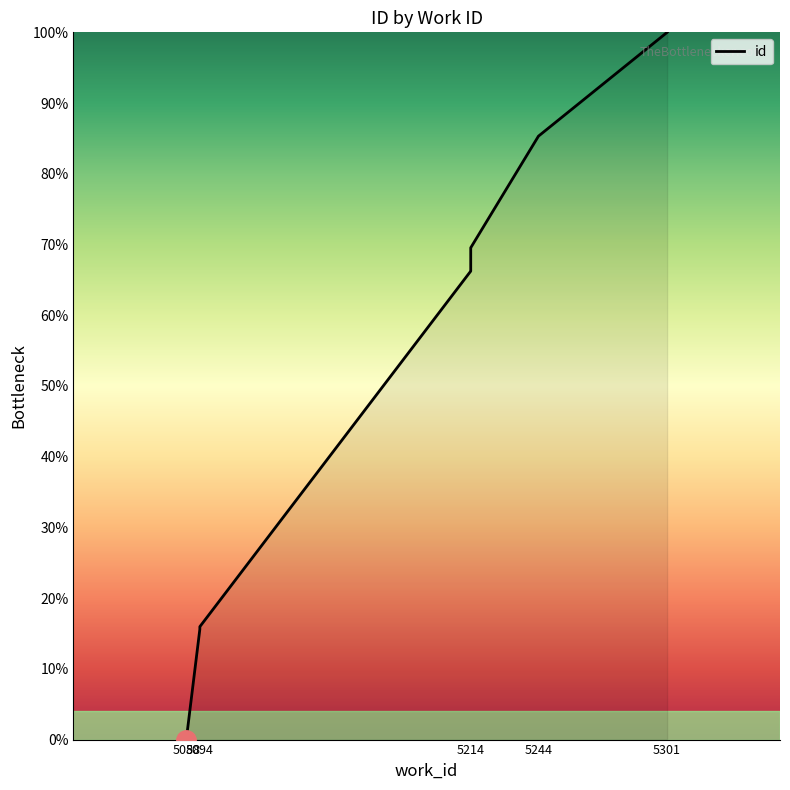

Is this an area chart (filled region under the line)?

No